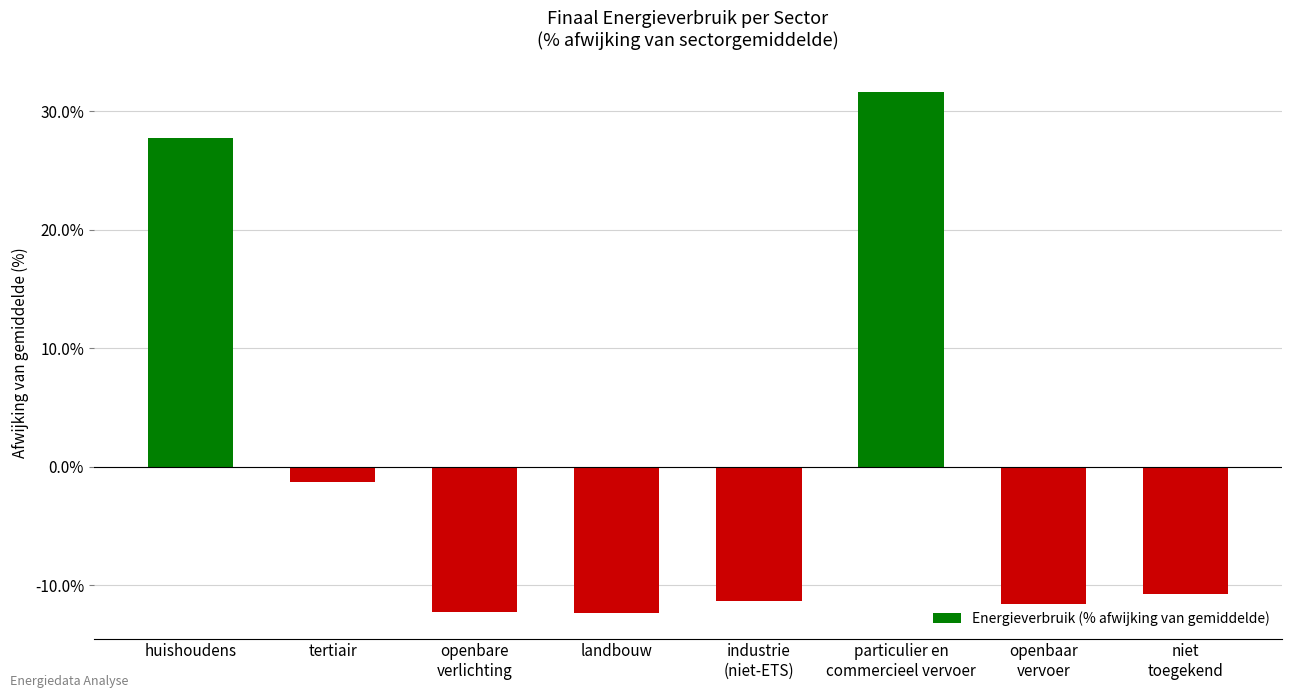

What is the sum of the values at openbare
verlichting and openbaar
vervoer?

-23.8